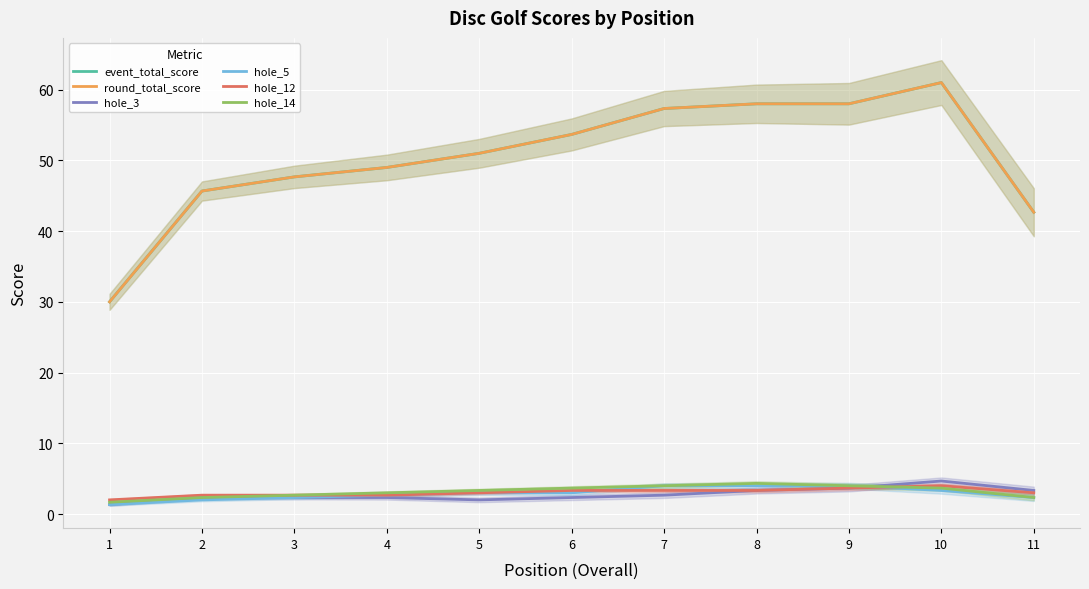

Between 1 and 9, which is larger?

9